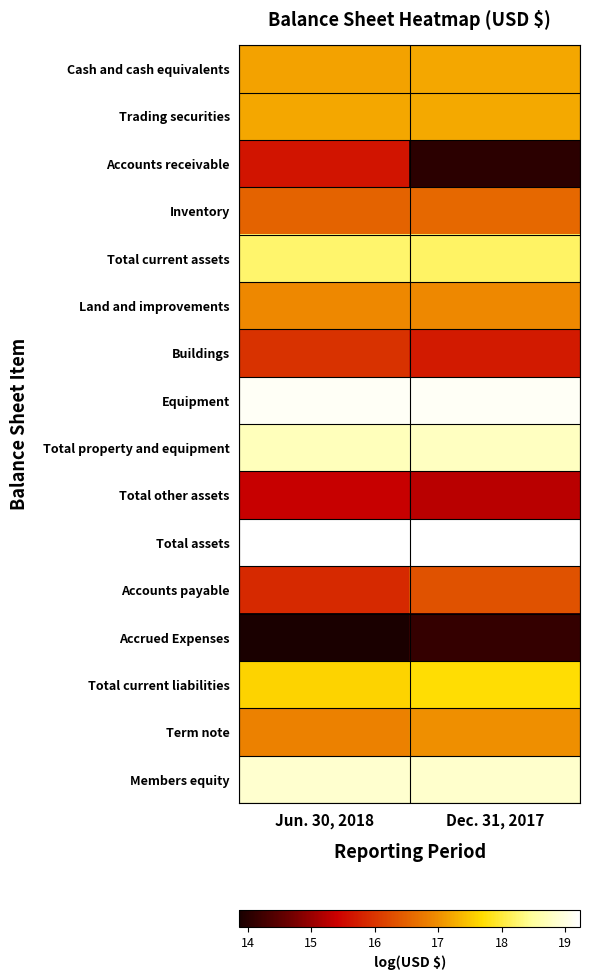

Count the number of data series in this chart.

16